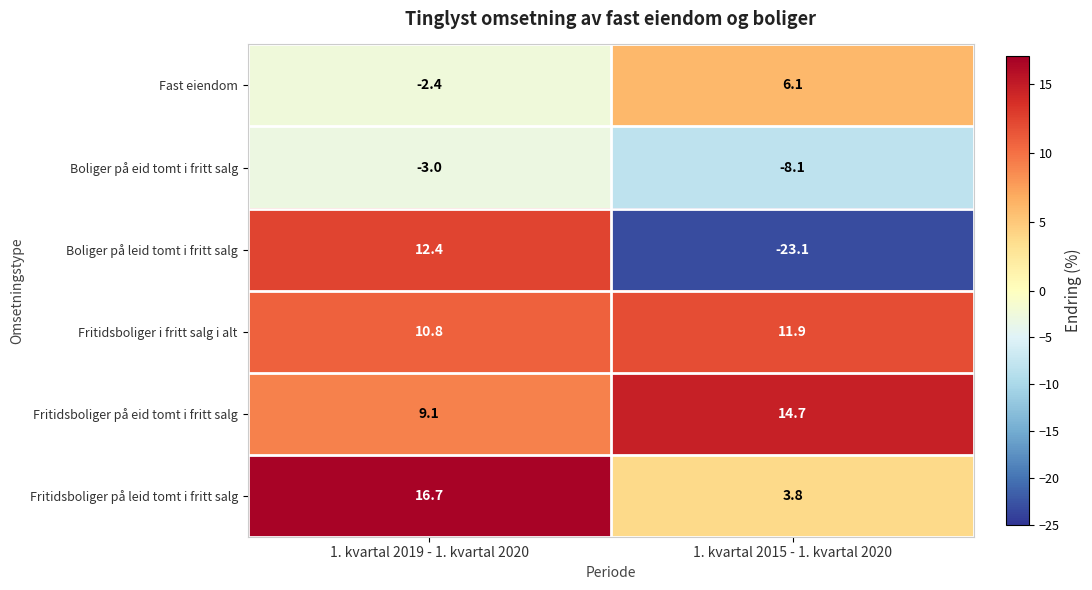

Reading left to right, list all the values displayed in this chart.

Fast eiendom: -2.4	6.1
Boliger på eid tomt i fritt salg: -3.0	-8.1
Boliger på leid tomt i fritt salg: 12.4	-23.1
Fritidsboliger i fritt salg i alt: 10.8	11.9
Fritidsboliger på eid tomt i fritt salg: 9.1	14.7
Fritidsboliger på leid tomt i fritt salg: 16.7	3.8